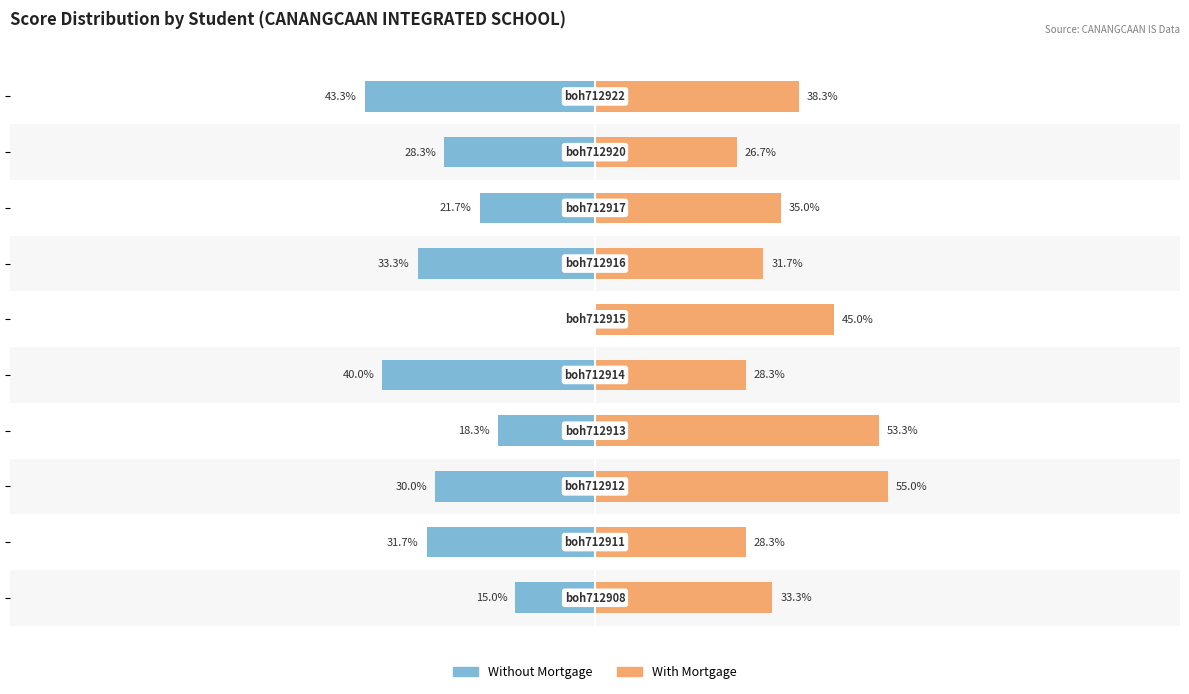

How many series are shown in this chart?

2